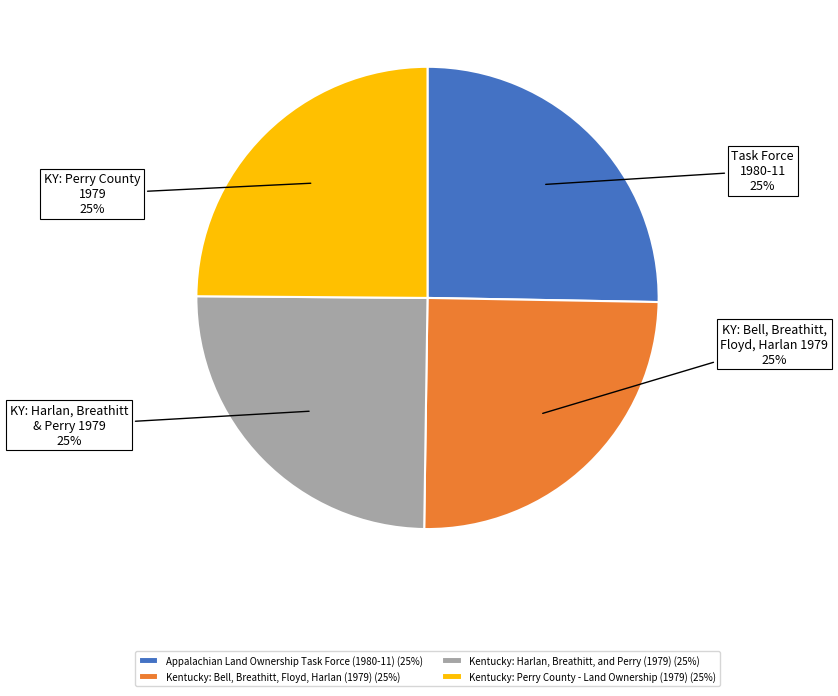

To the nearest percent, what is the average slice percentage?

25%